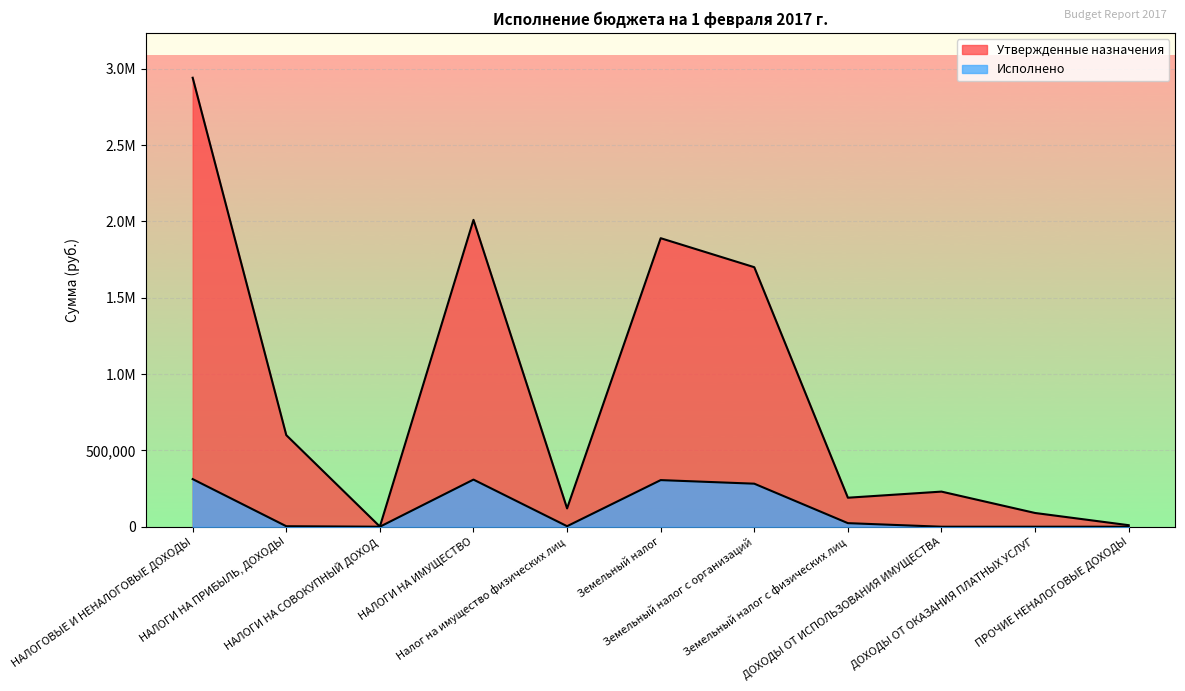

Which series has the largest total across all categories?

Утвержденные назначения